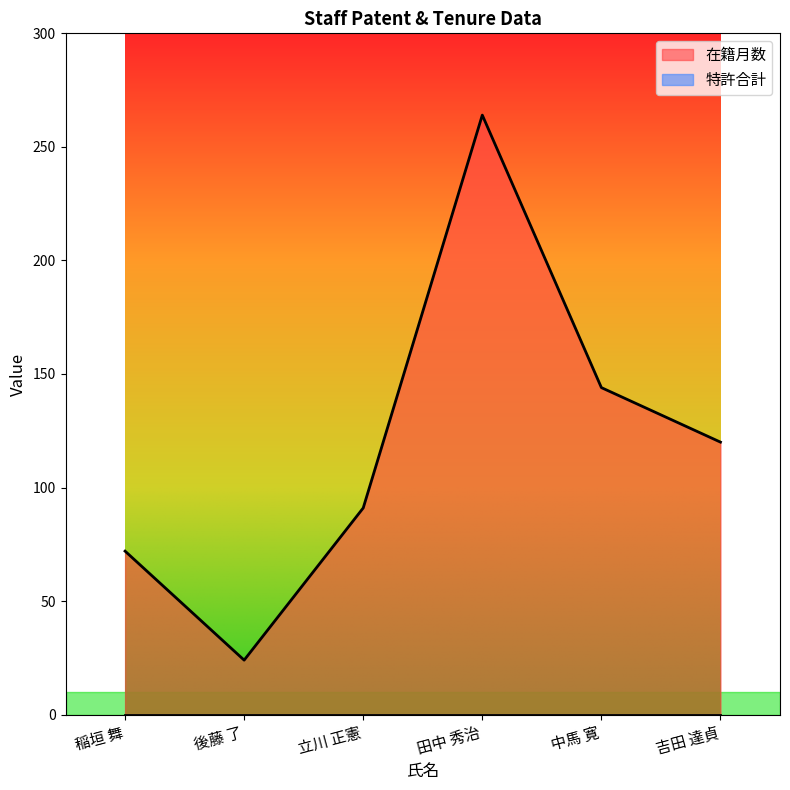

Count the number of data series in this chart.

2